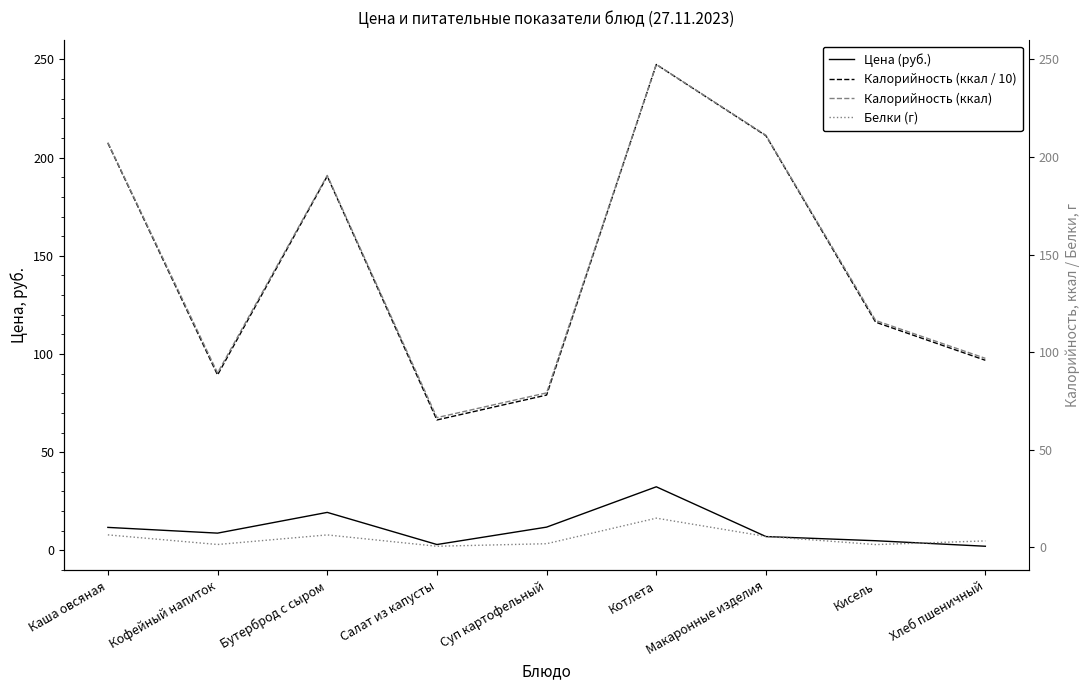

What is the sum of the Цена (руб.) values at Хлеб пшеничный and Салат из капусты?

5.1